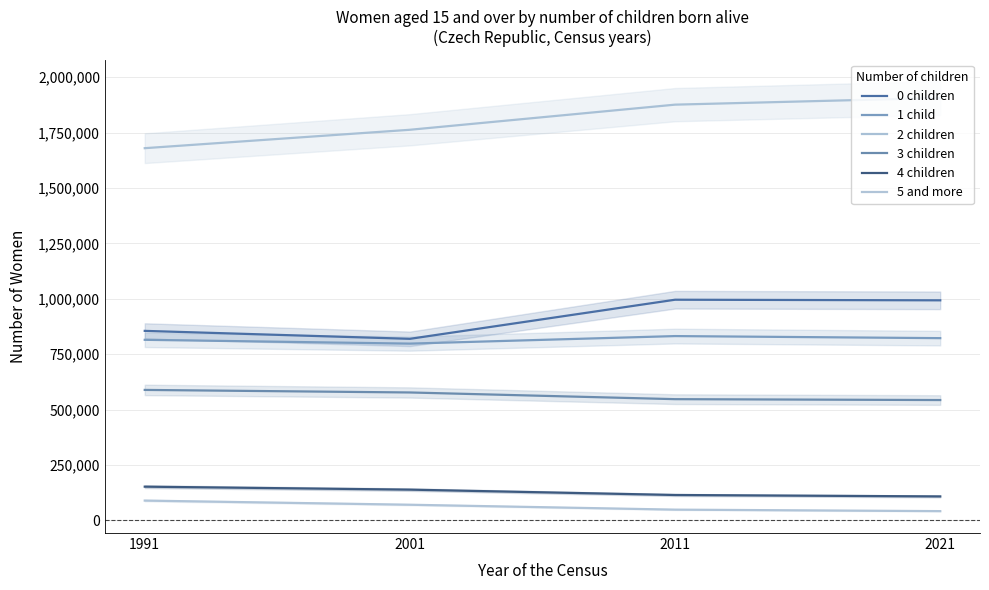

Which series has the largest range (max minus min)?

2 children